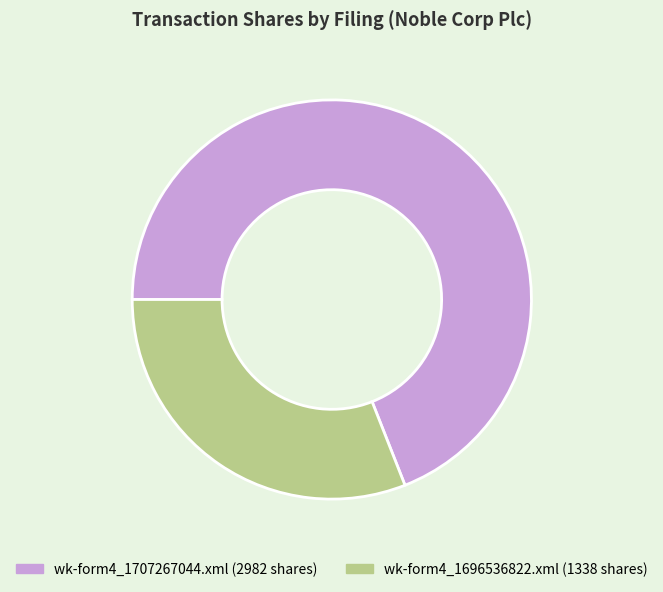

Is wk-form4_1696536822.xml the majority of the pie?

No